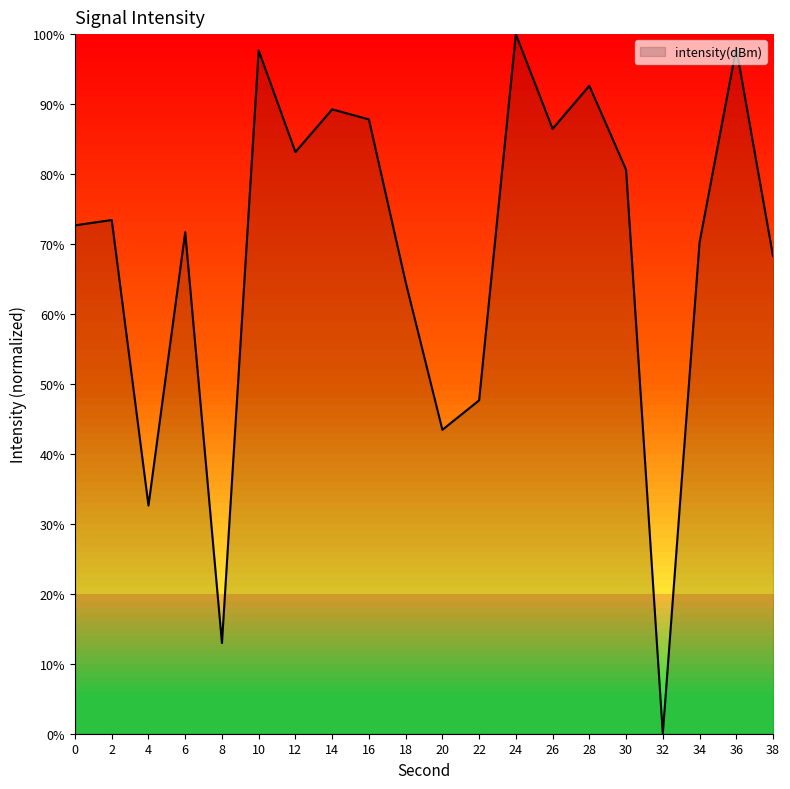

How many lines are shown in the chart?

1